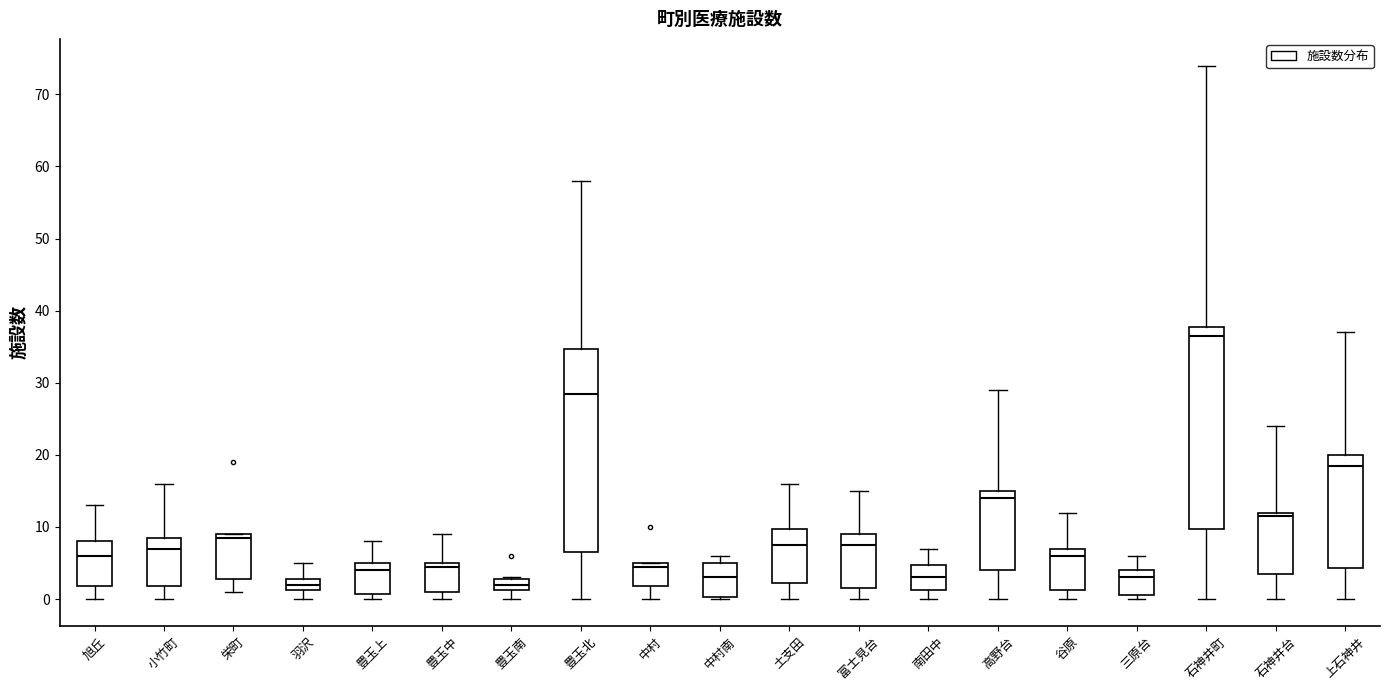

Where is the lower edge of the box for 小竹町 on the y-axis? The values are not printed on the chart, so give them approximately, as read against the axis.

2